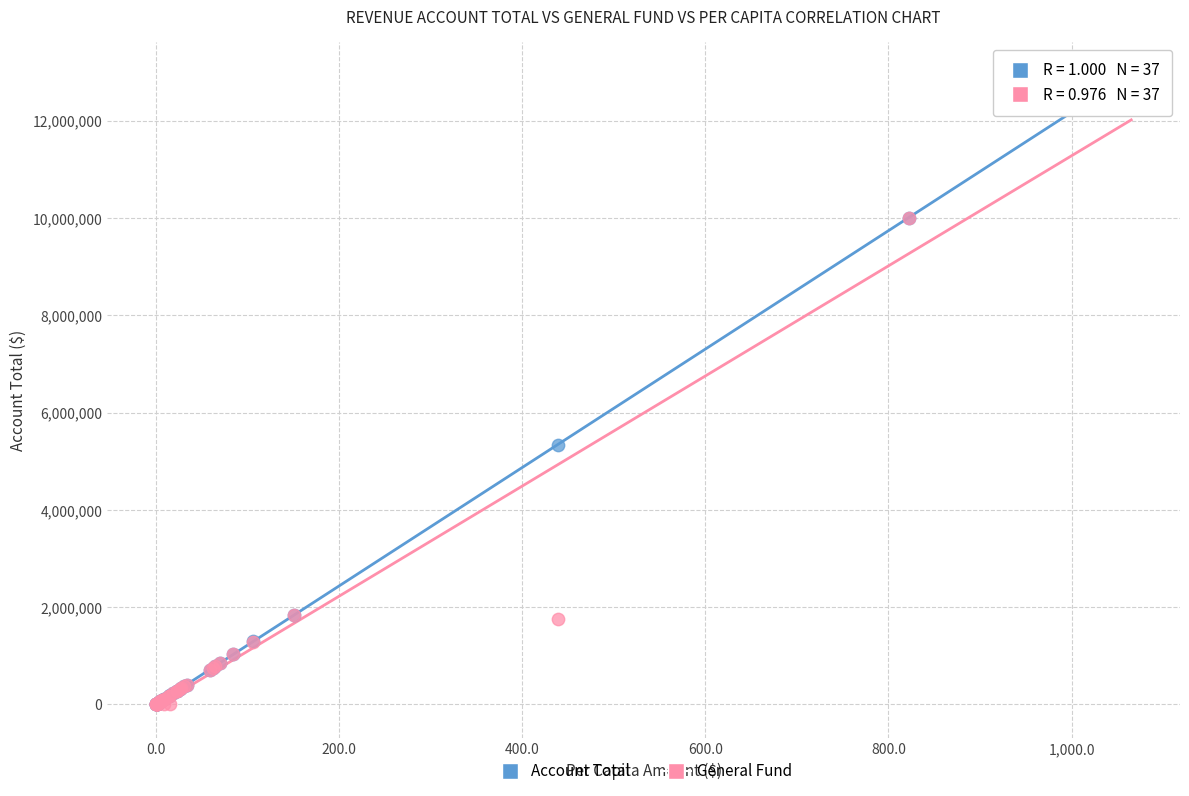

Across all series, what Y value is closest to 6484787?

5340787